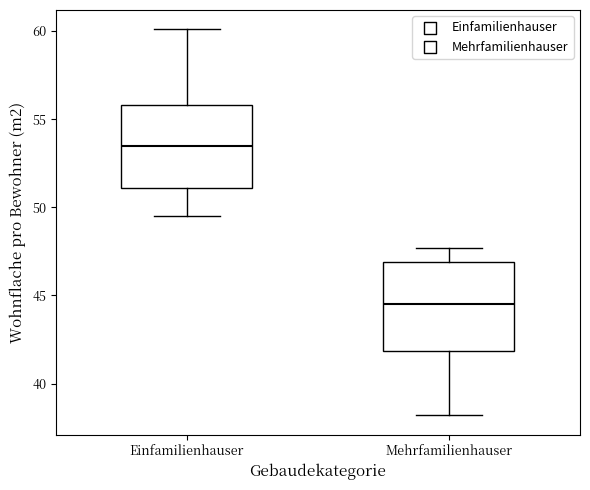

Reading left to right, read every box against the y-axis: the position of its median line, the range the box covers, and the ends of its whiskers. The values are not printed on the chart, so give them approximately, as read against the axis.

Einfamilienhauser: median 53.5, box 51.0 to 56.0, whiskers 49.5 to 60.0
Mehrfamilienhauser: median 44.5, box 42.0 to 47.0, whiskers 38.0 to 47.5